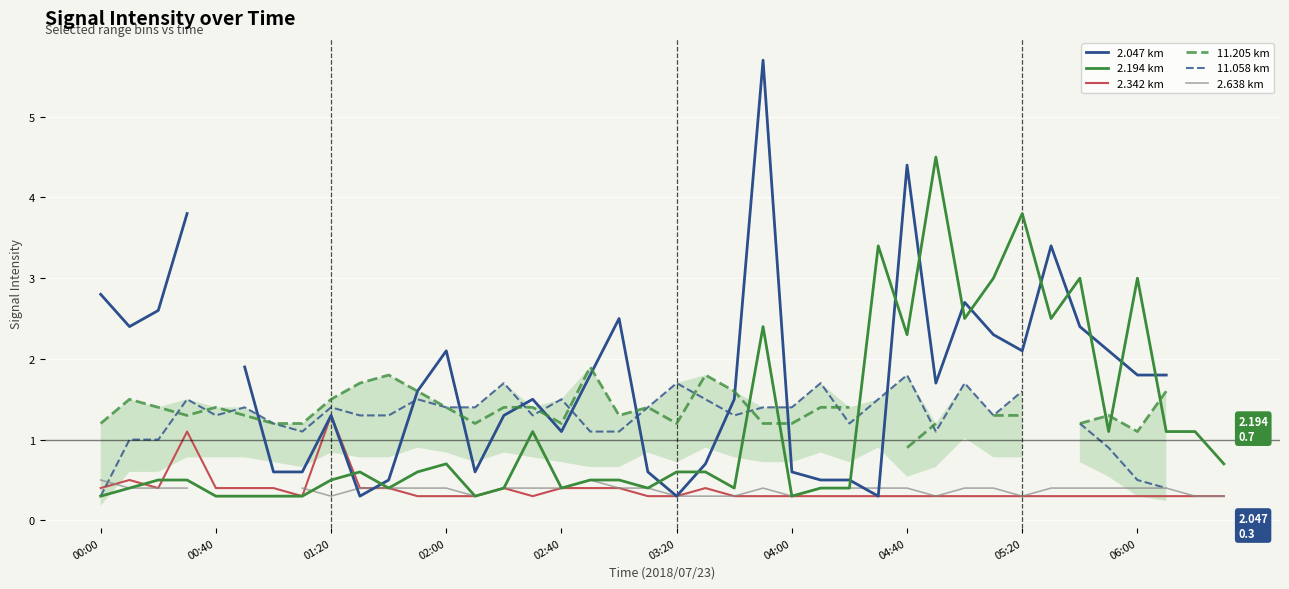

True or false: 11.058 km has a value of 2.0 at 26.

False